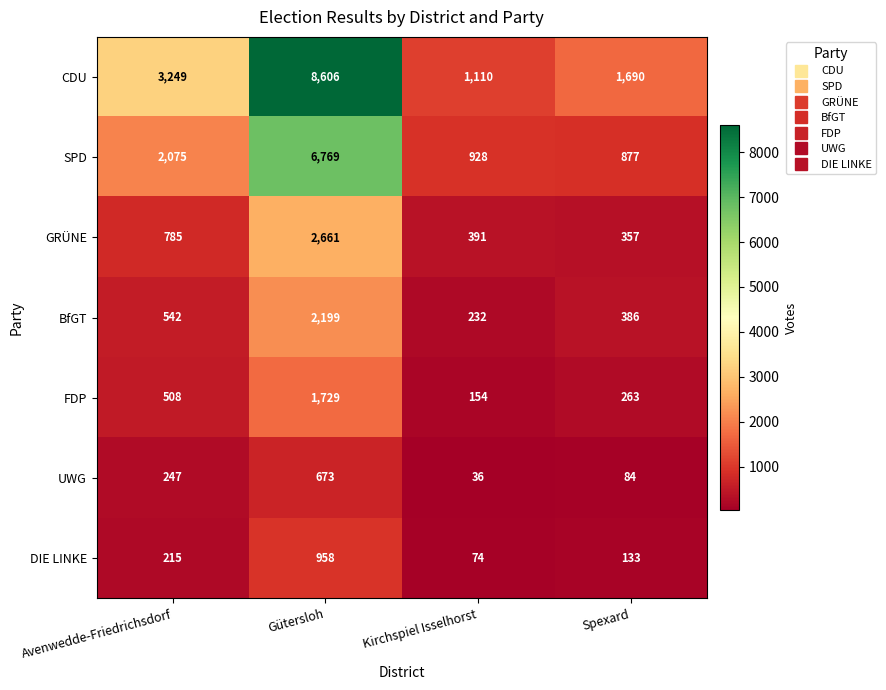

What is the difference between the maximum and minimum values in the GRÜNE series?

2304